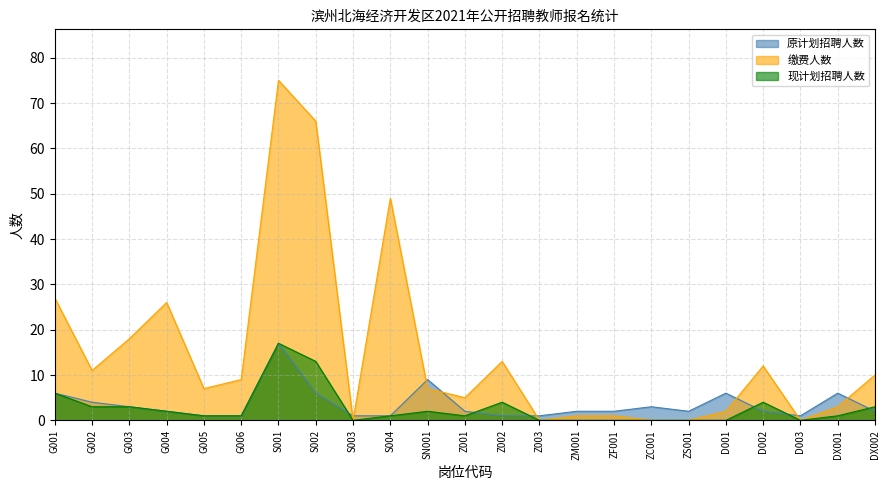

The 原计划招聘人数 series shows 3 at ZF001. True or false?

False